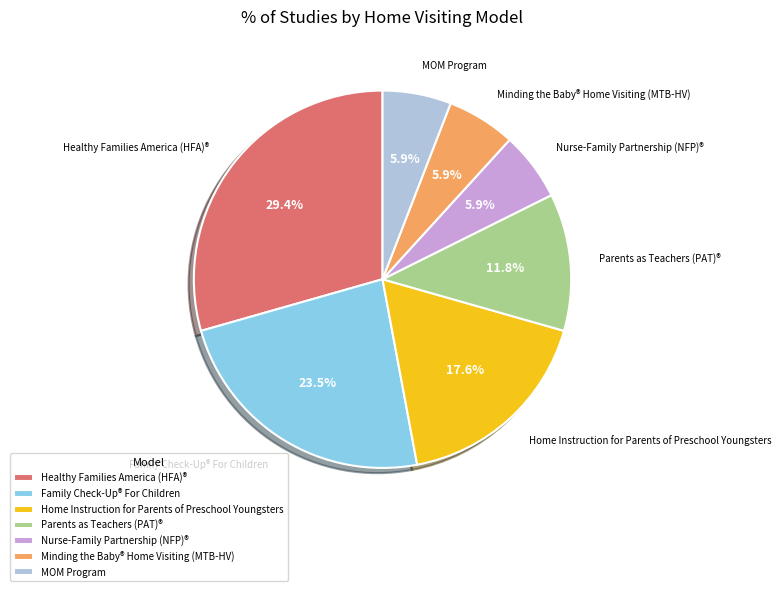

Is the sum of Minding the Baby® Home Visiting (MTB-HV) and Family Check-Up® For Children greater than half?

No